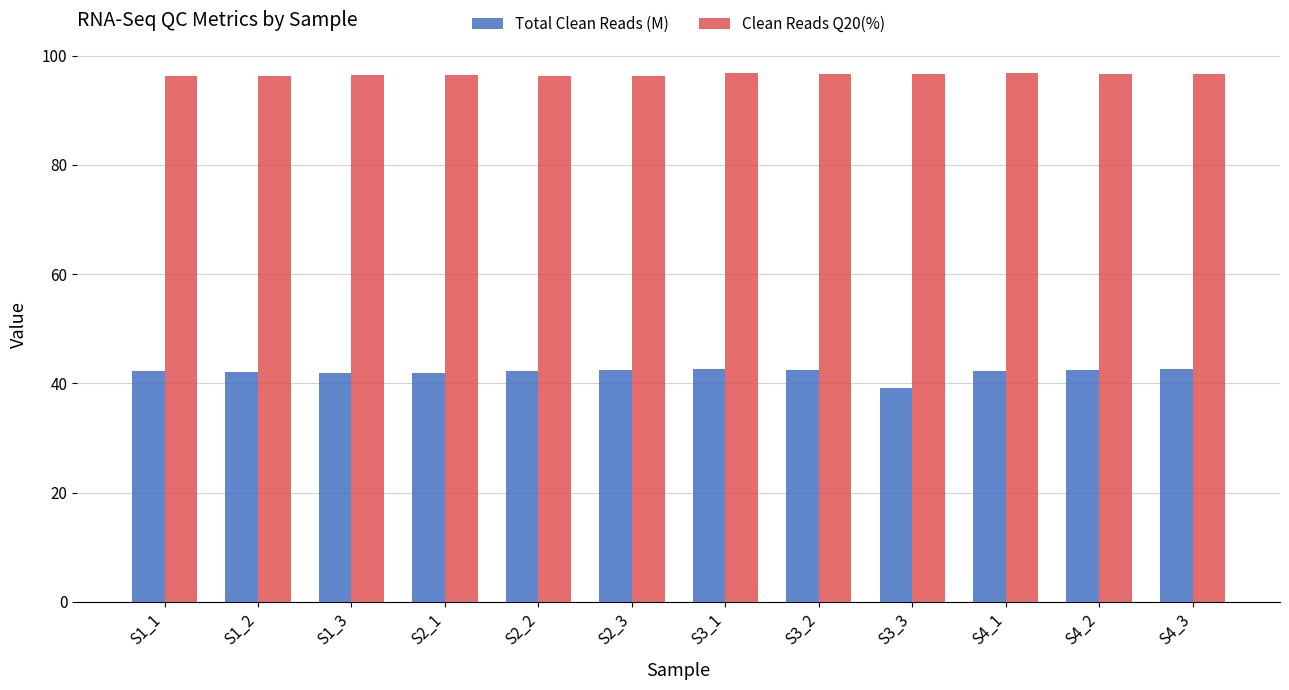

What value does the Total Clean Reads (M) series have at S4_2?

42.5